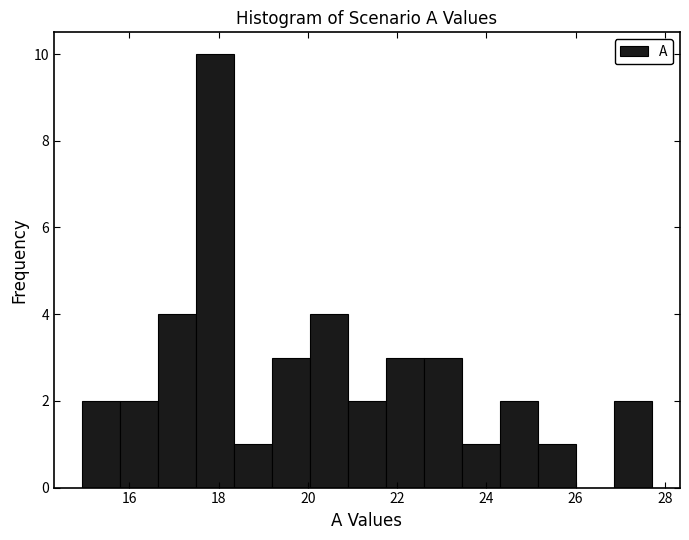

Which range on the x-axis has the tallest bar?

17.4 to 18.4